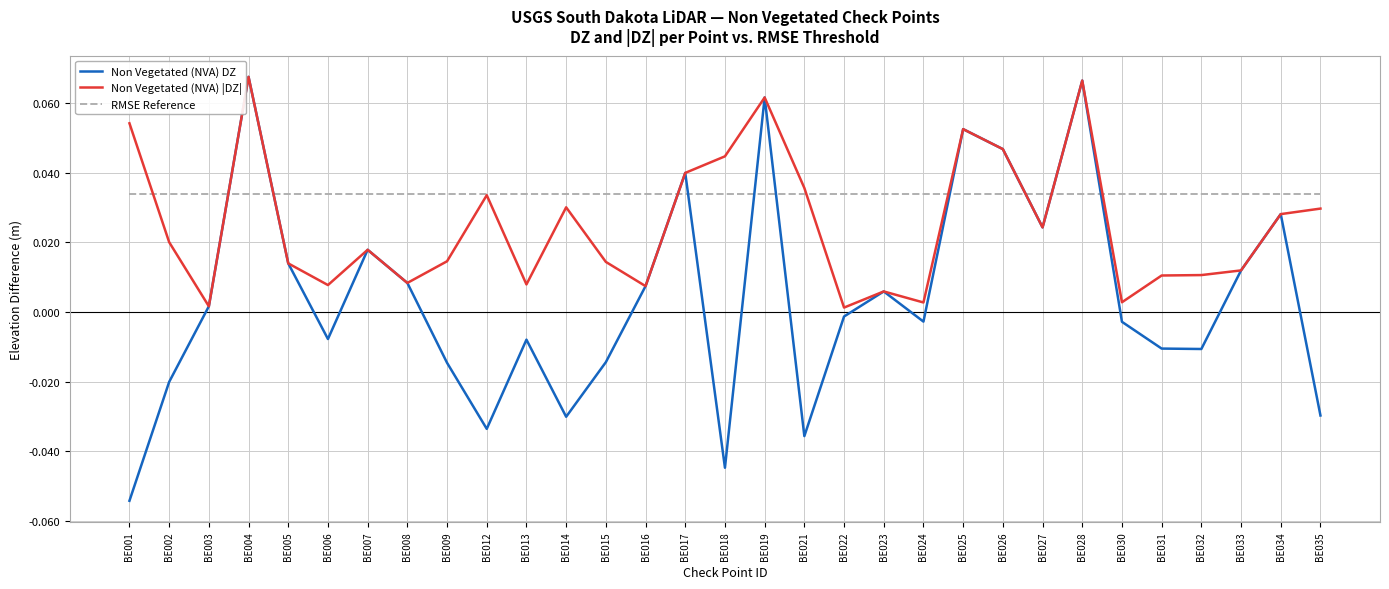

Is the value of RMSE Reference at BE023 greater than the value of Non Vegetated (NVA) |DZ| at BE025?

No